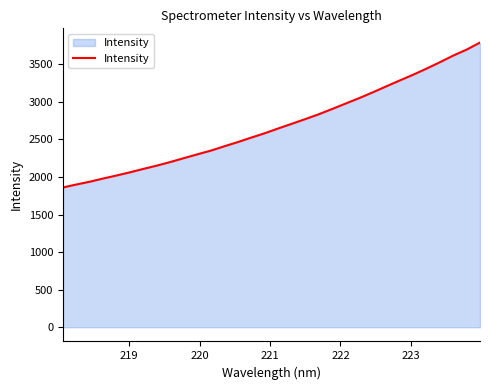

What is the difference between the maximum and minimum values?

1929.9